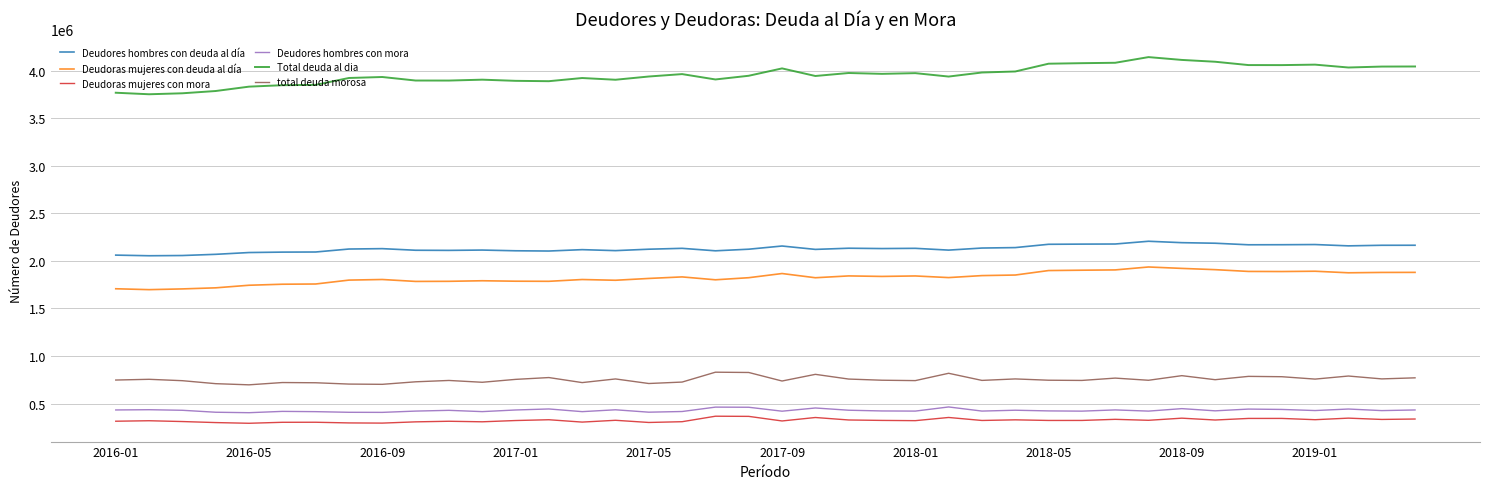

True or false: Deudoras mujeres con mora and Deudores hombres con mora cross at least once.

False